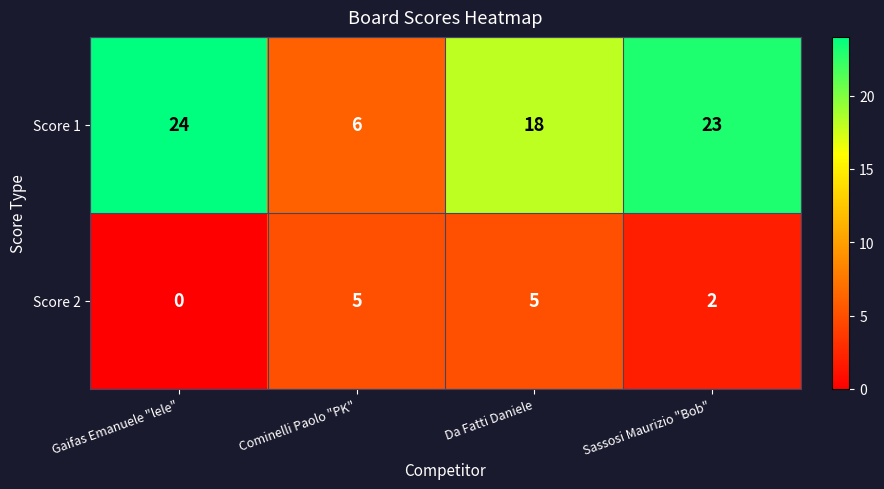

Which series has the largest total across all categories?

Score 1